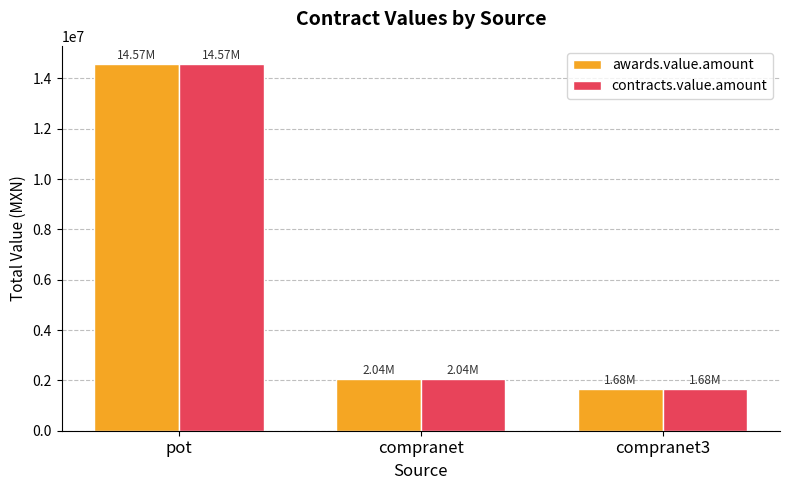

What is the average value of the contracts.value.amount series?

6093680.9